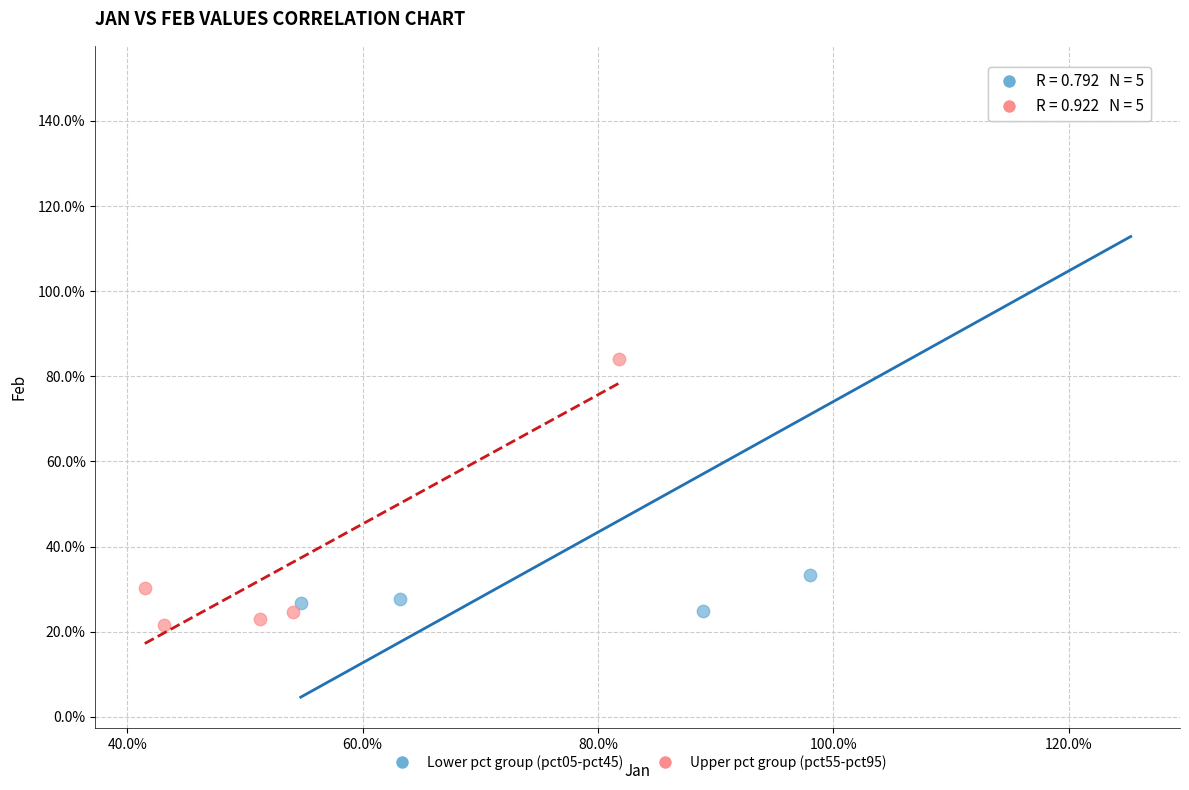

What are all the series names shown in the legend?

Lower pct group (pct05-pct45), Upper pct group (pct55-pct95)